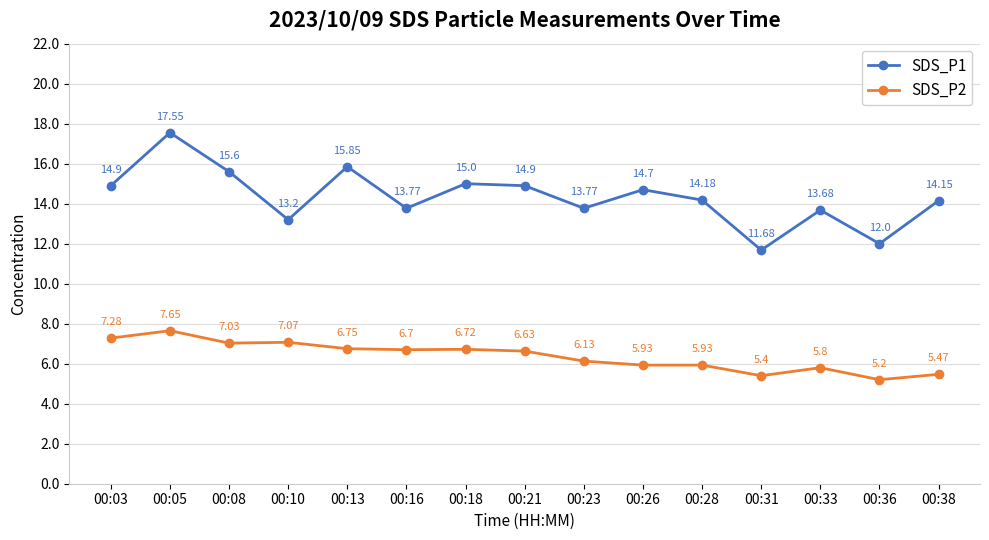

True or false: SDS_P1 and SDS_P2 cross at least once.

False